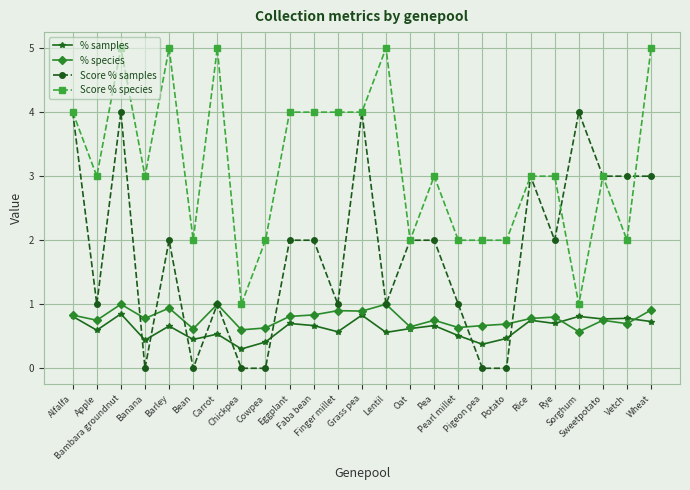

Where is the first local maximum for Score % samples?

Bambara groundnut